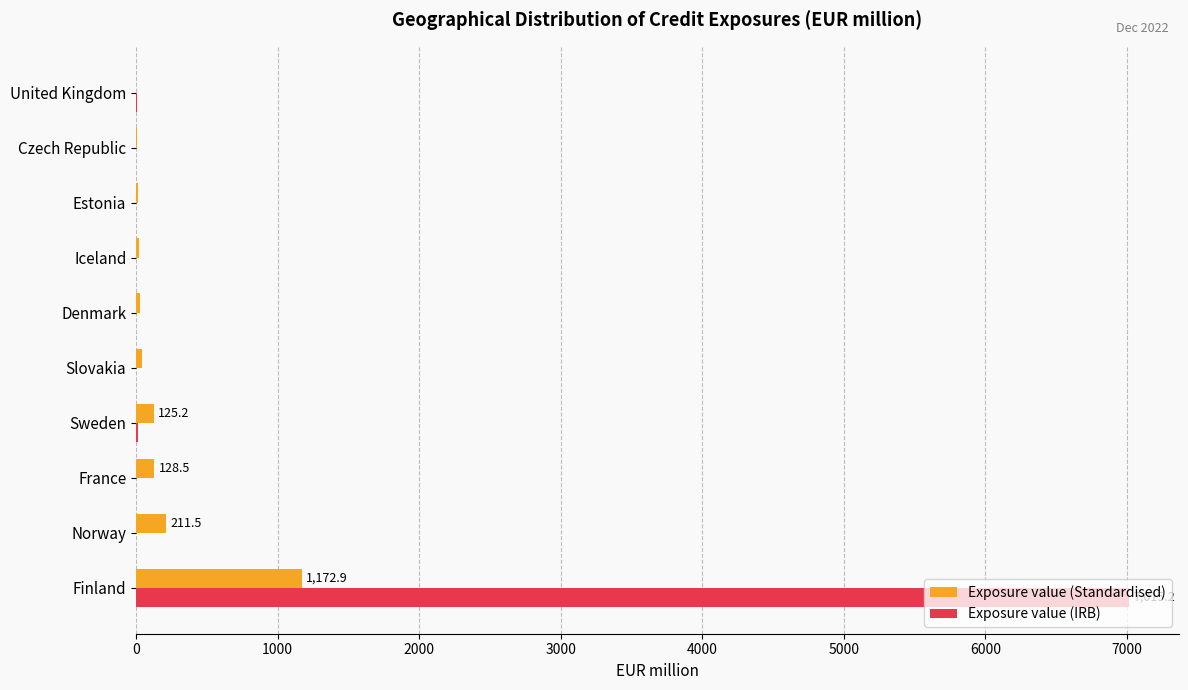

What is the approximate value of Exposure value (Standardised) at Finland?

1172.9